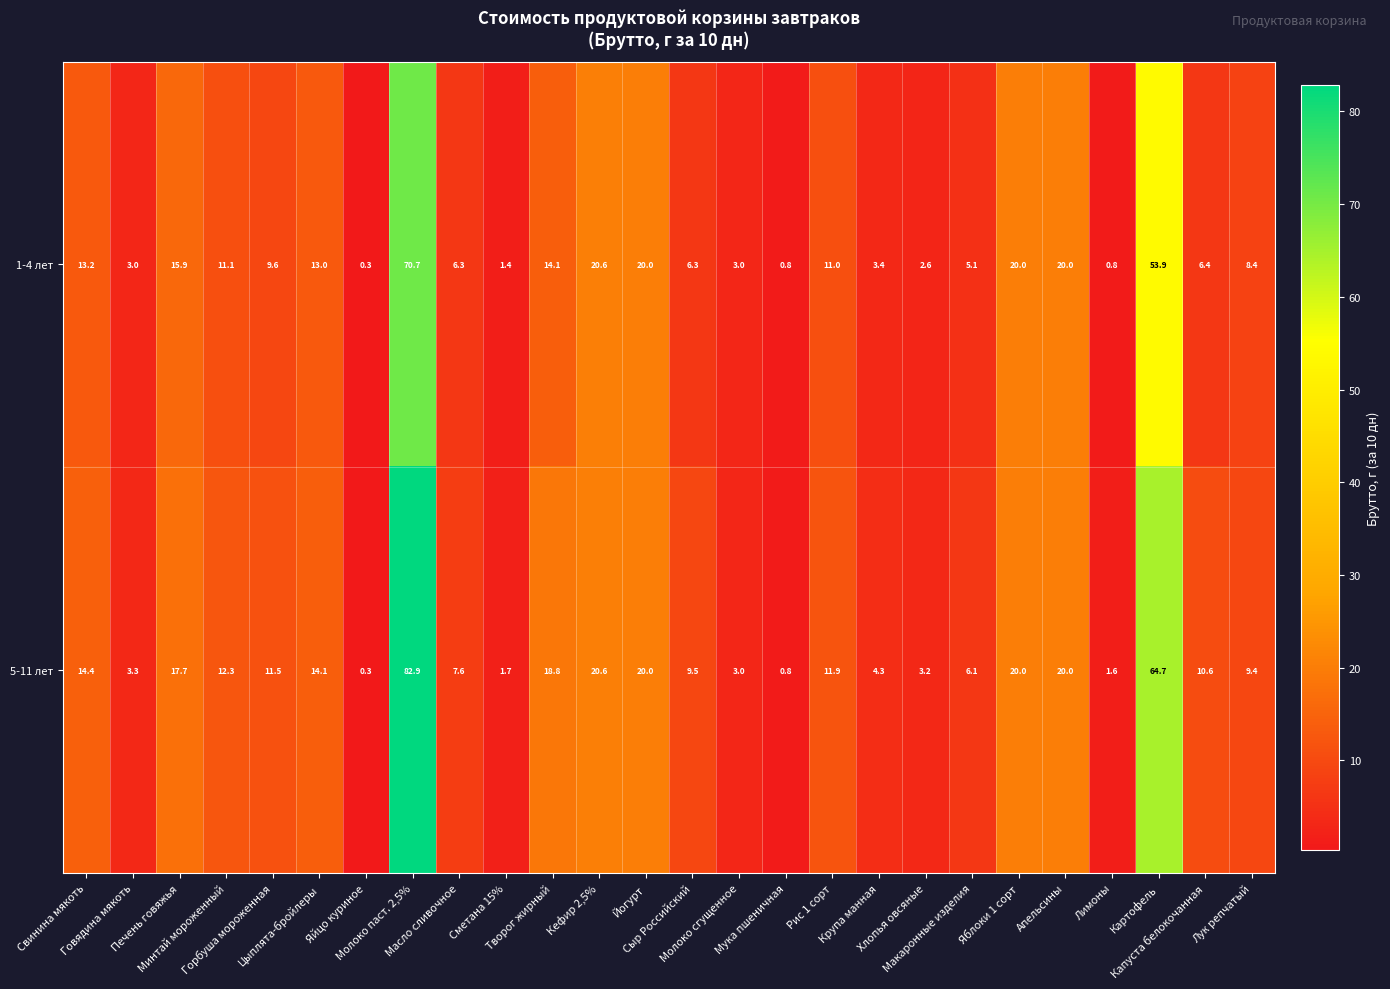

At how many categories does at least one series exceed 10?

14